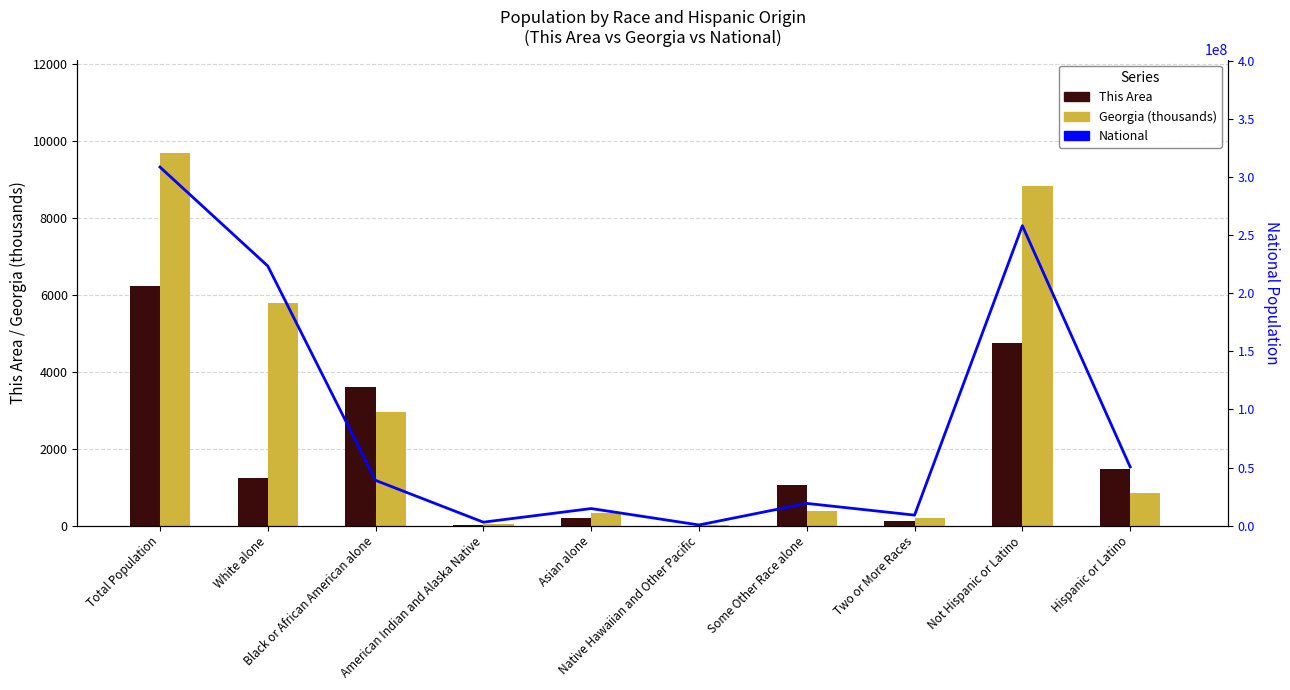

Reading left to right, what are all the values shown in this chart?

This Area: 6228.0	1228.0	3590.0	24.0	203.0	2.0	1052.0	129.0	4747.0	1481.0
Georgia (thousands): 9687.7	5787.4	2950.4	32.2	314.5	6.8	388.9	207.5	8834.0	853.7
National: 308745538.0	223553265.0	38929319.0	2932248.0	14674252.0	540013.0	19107368.0	9009073.0	258267944.0	50477594.0